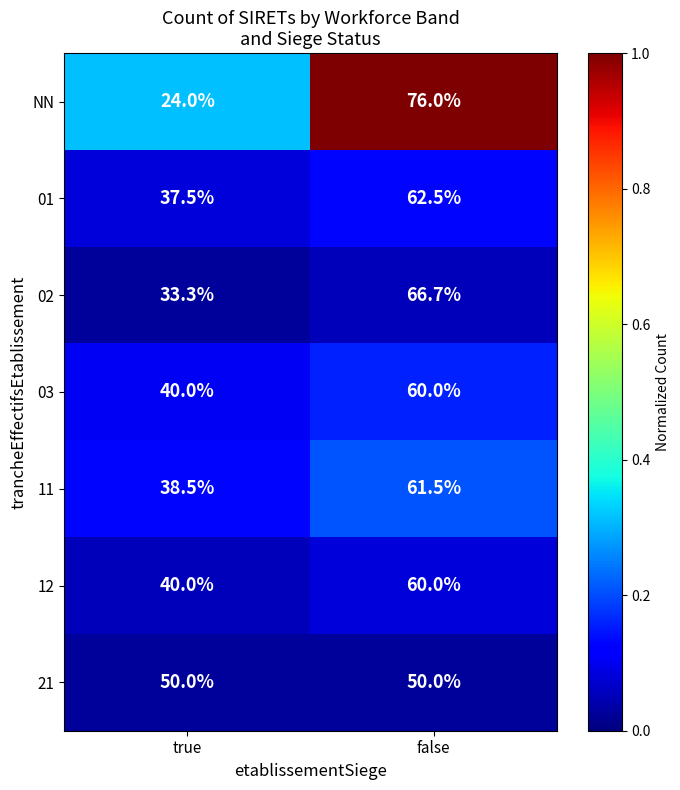

What is the spread (max minus min) of values at false?

26.0